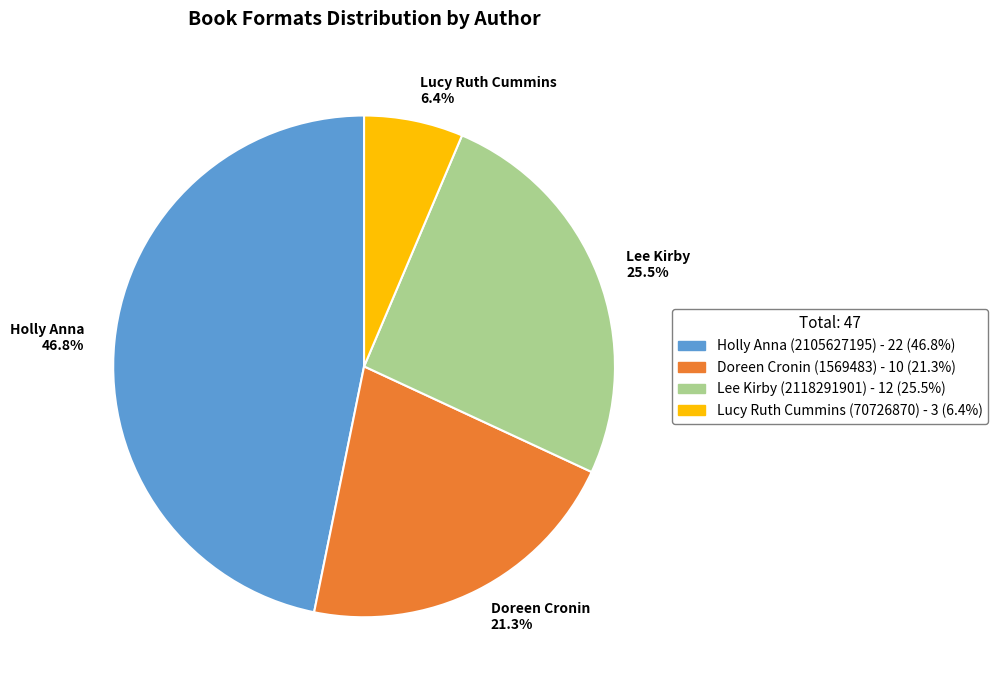

Combined, what portion of the pie is Lucy Ruth Cummins (70726870) and Holly Anna (2105627195)?

53.2%